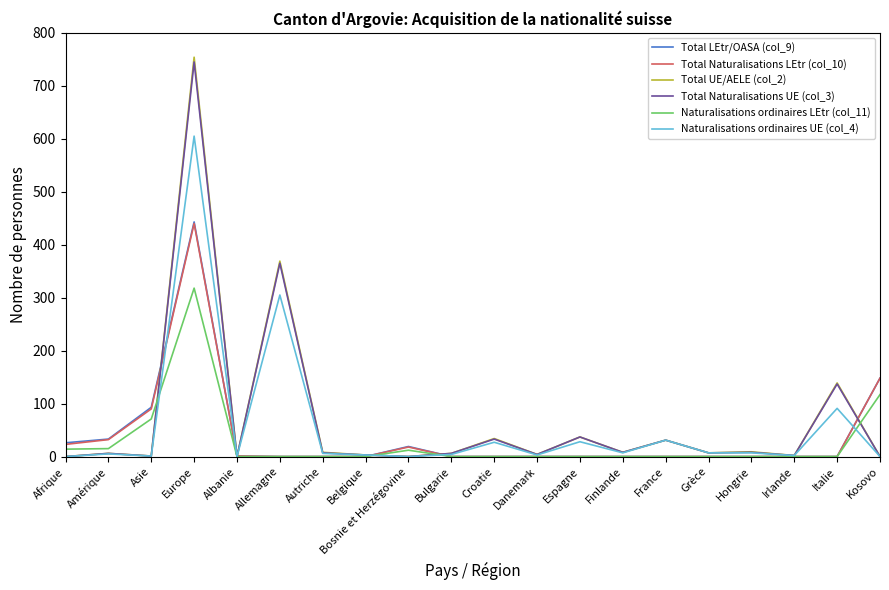

Which category has the highest value across all series?

Europe